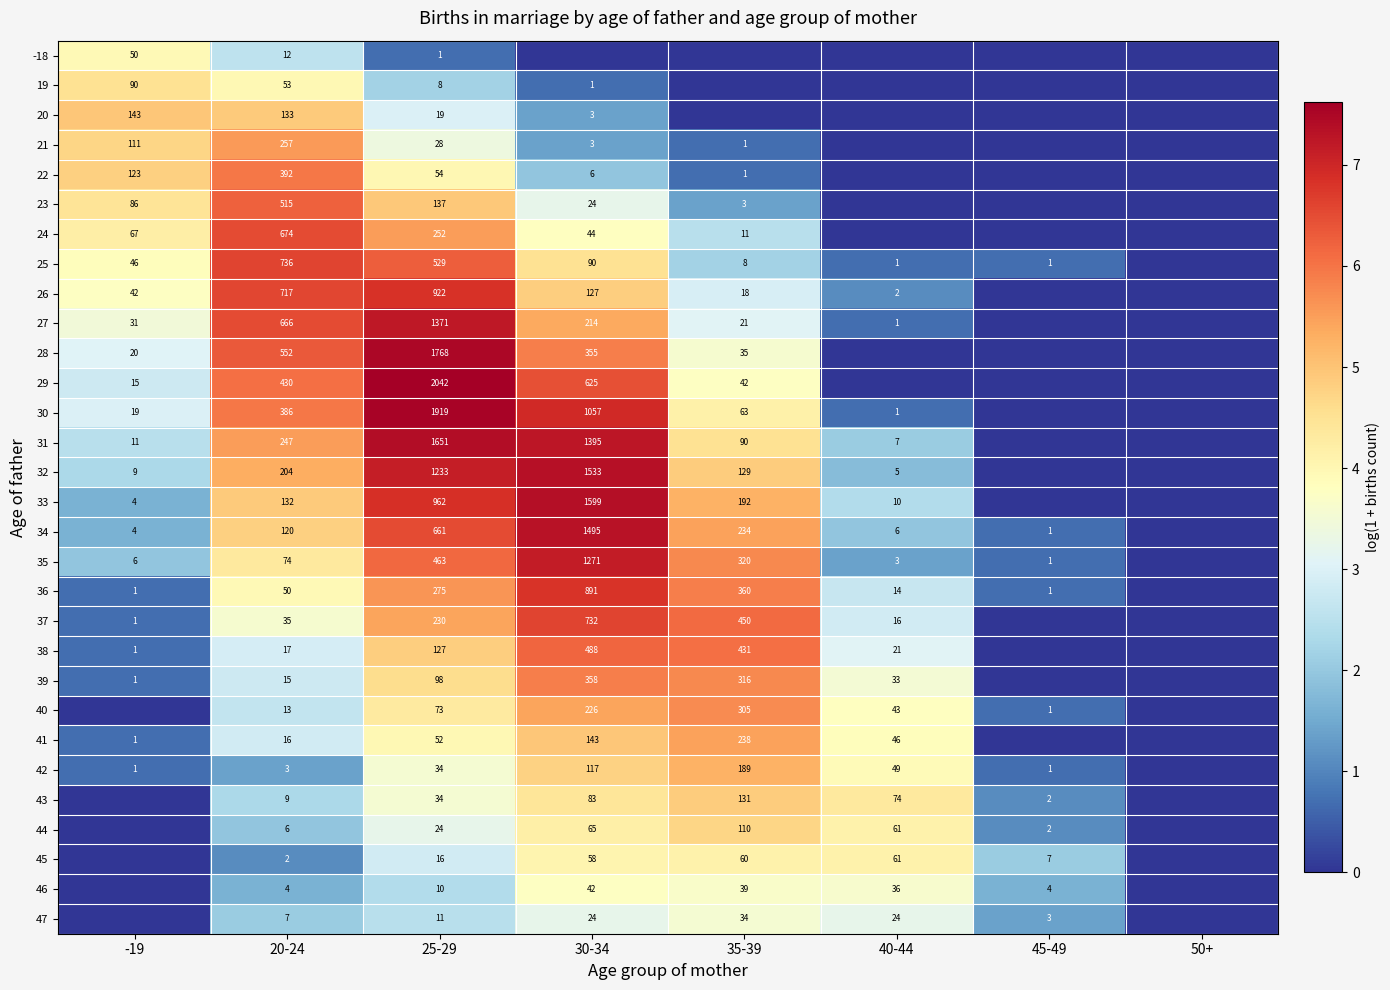

What is the spread (max minus min) of values at 25-29?

2041